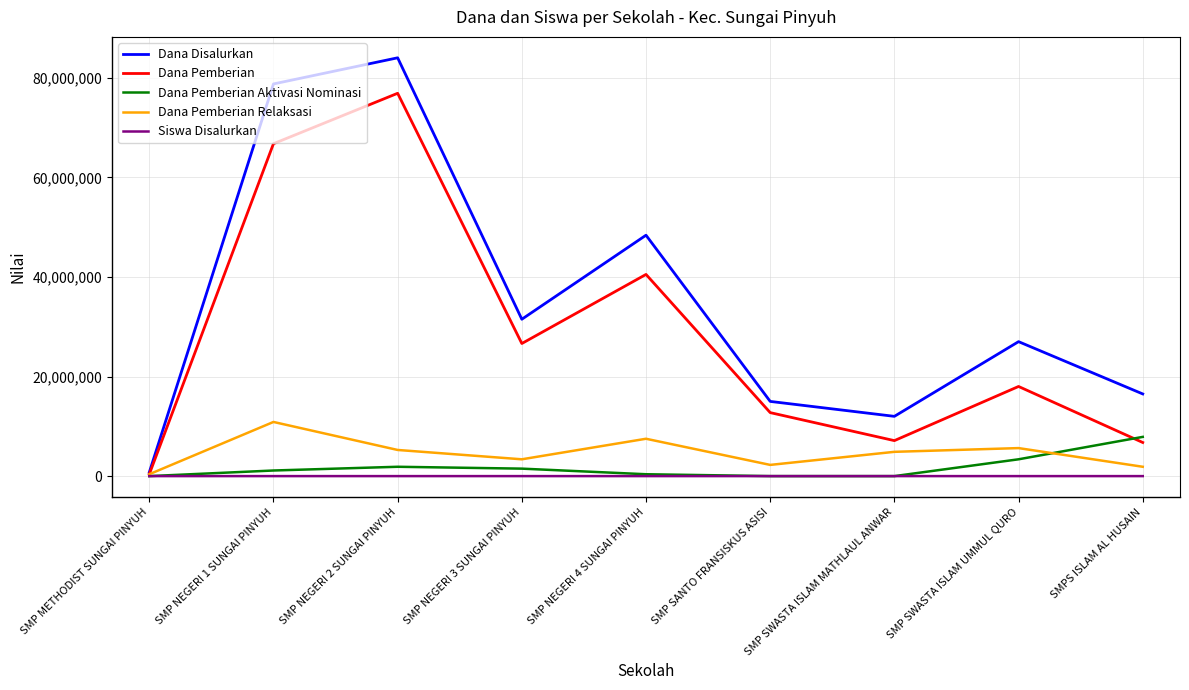

How many interior local peaks does the Dana Pemberian Relaksasi series have?

3